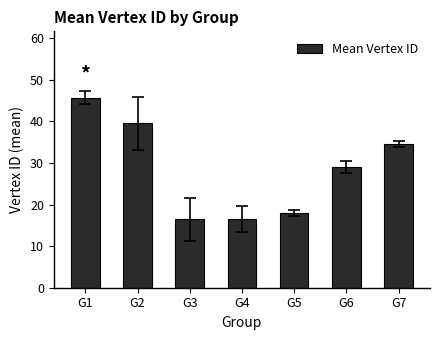

At which category does the chart reach its peak across all series?

G1